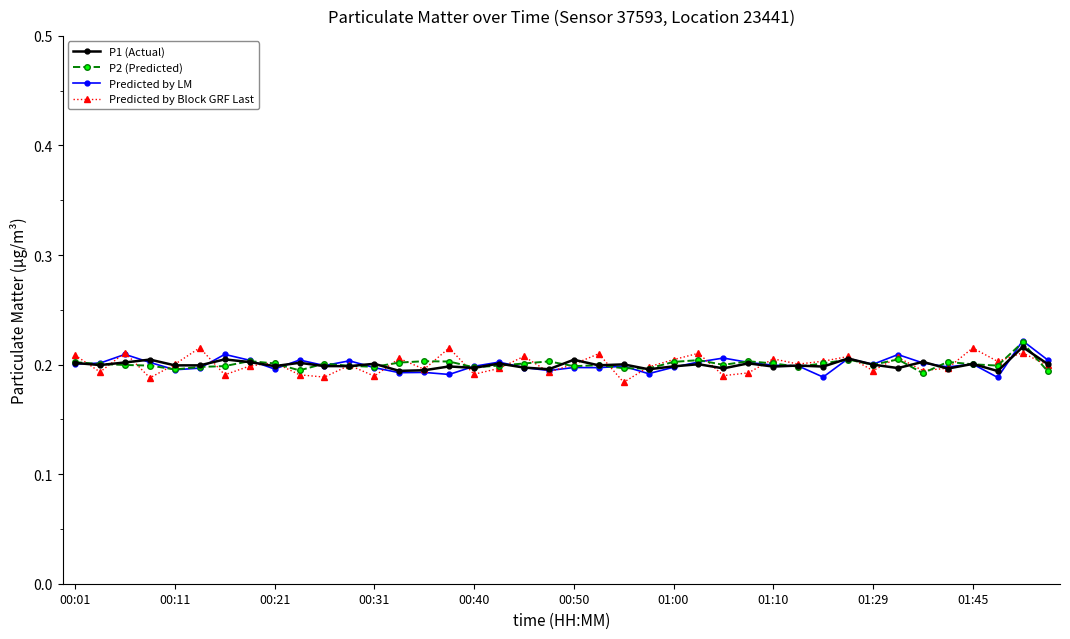

How many P1 (Actual) values are between 0 and 1?

40